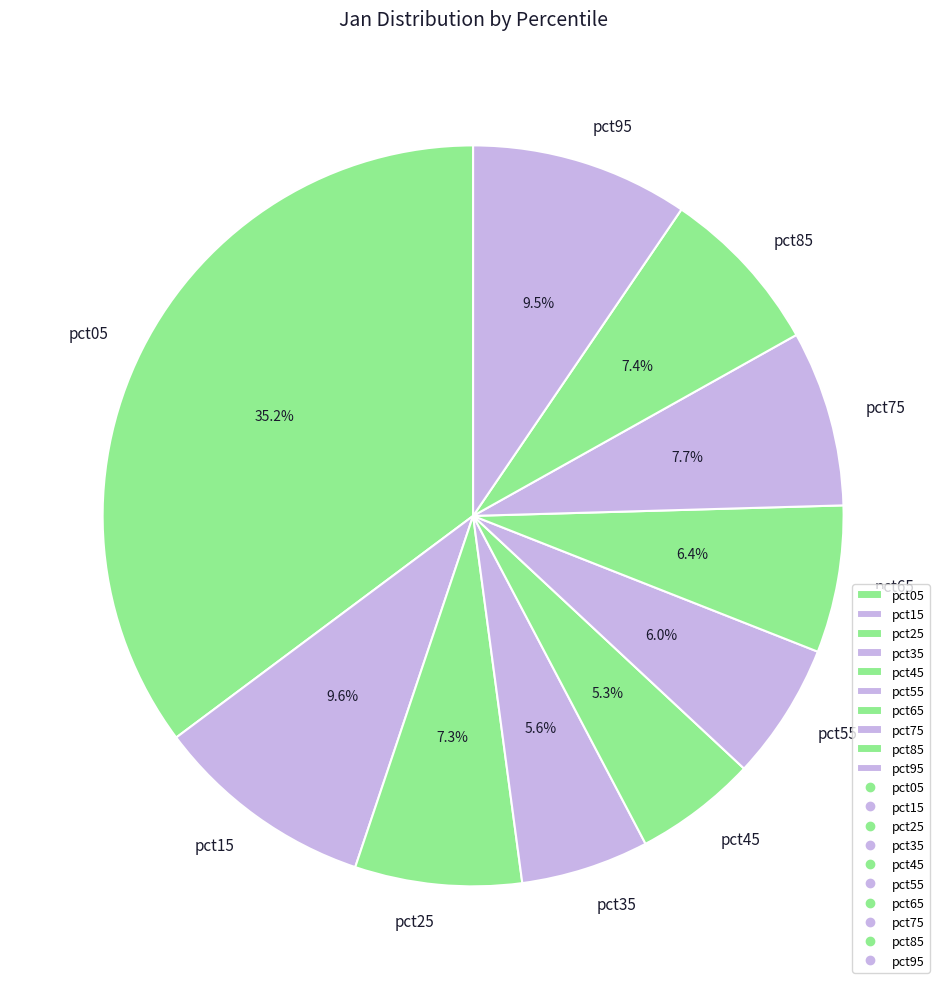

To the nearest percent, what percentage of the pie is pct15?

10%